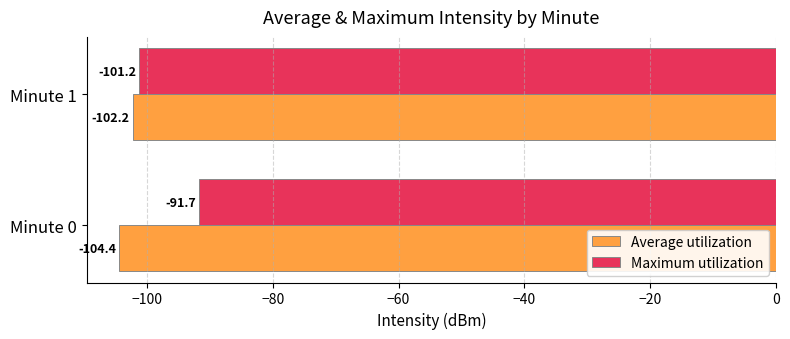

Which series has the largest total across all categories?

Maximum utilization